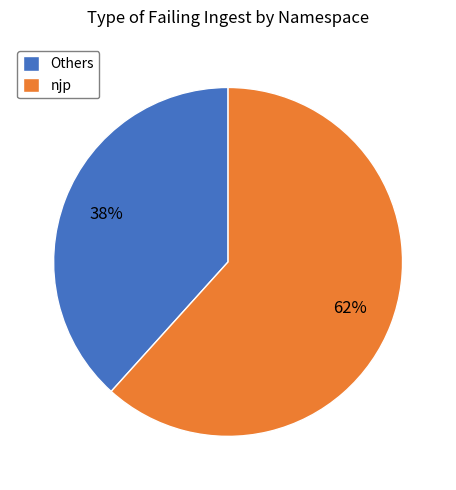

Combined, do njp and Others account for over 50%?

Yes